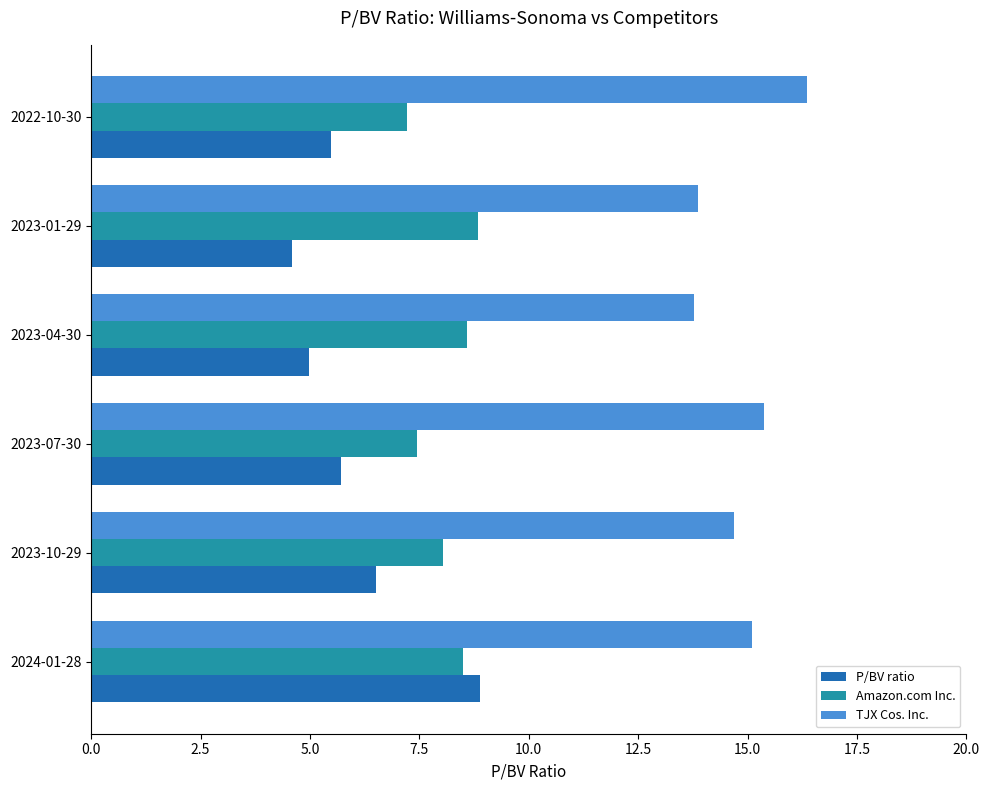

Is the value of P/BV ratio at 2023-01-29 greater than the value of Amazon.com Inc. at 2023-01-29?

No